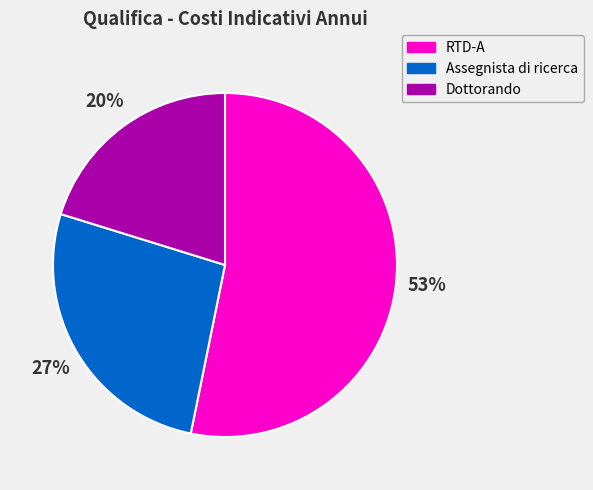

Combined, do RTD-A and Dottorando account for over 50%?

Yes